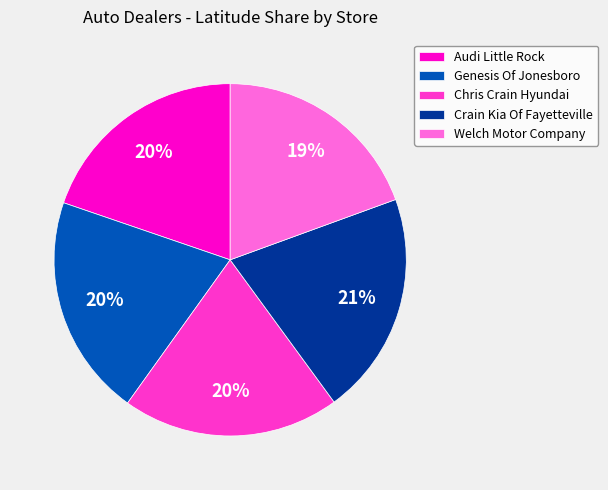

Is it true that Audi Little Rock is 8% of the pie?

False